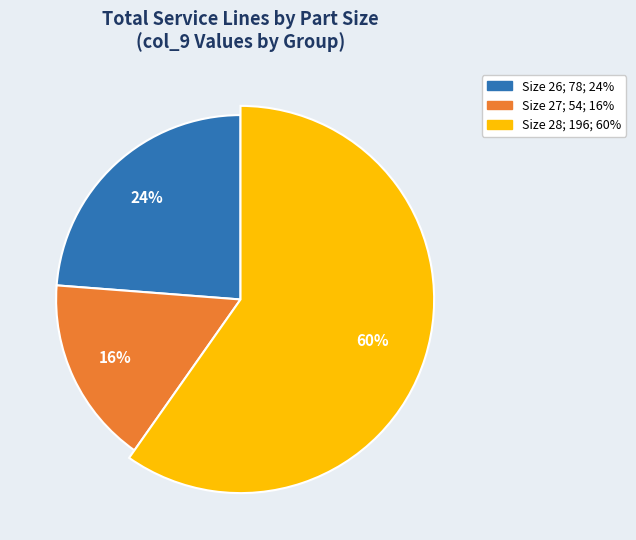

Is it true that Mariner 3.0L V6 is 1% of the pie?

False